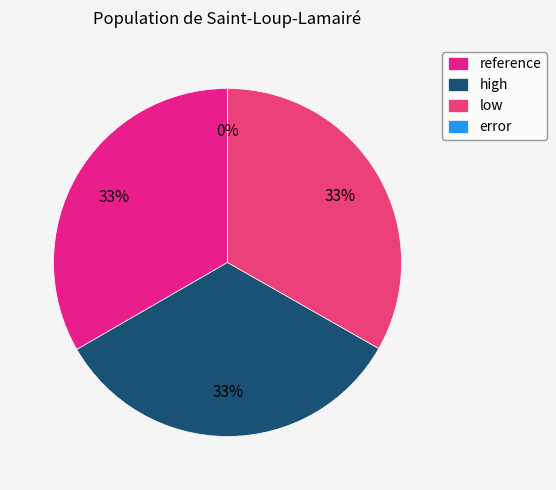

Is it true that error is 1% of the pie?

False